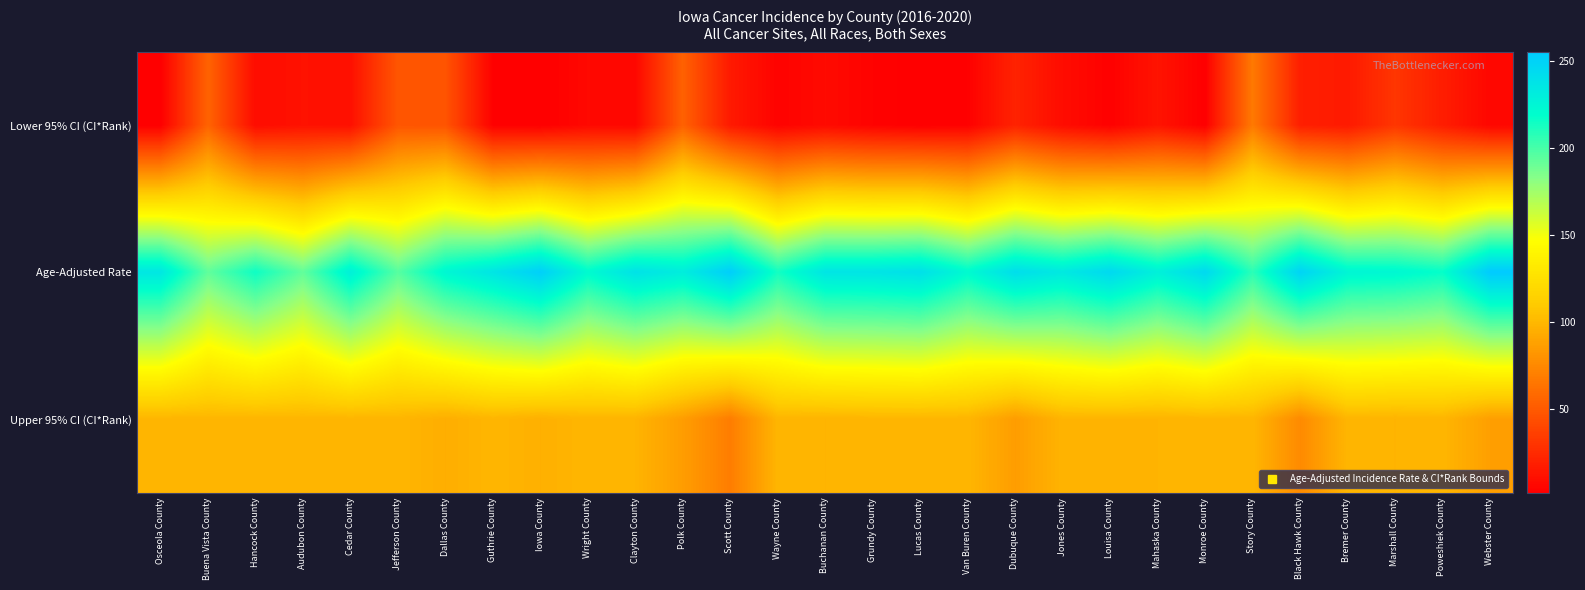

List the series in order of their peak value, lowest first.

Lower 95% CI (CI*Rank), Upper 95% CI (CI*Rank), Age-Adjusted Rate